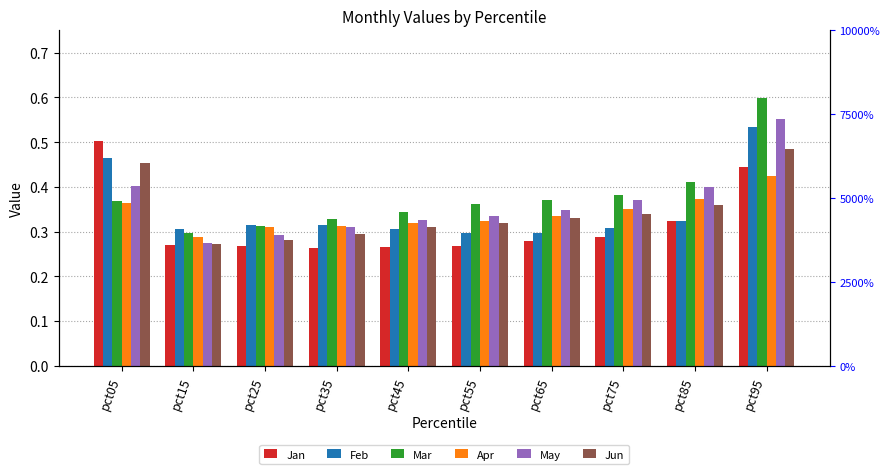

Between pct55 and pct65, which series saw the biggest shift?

May